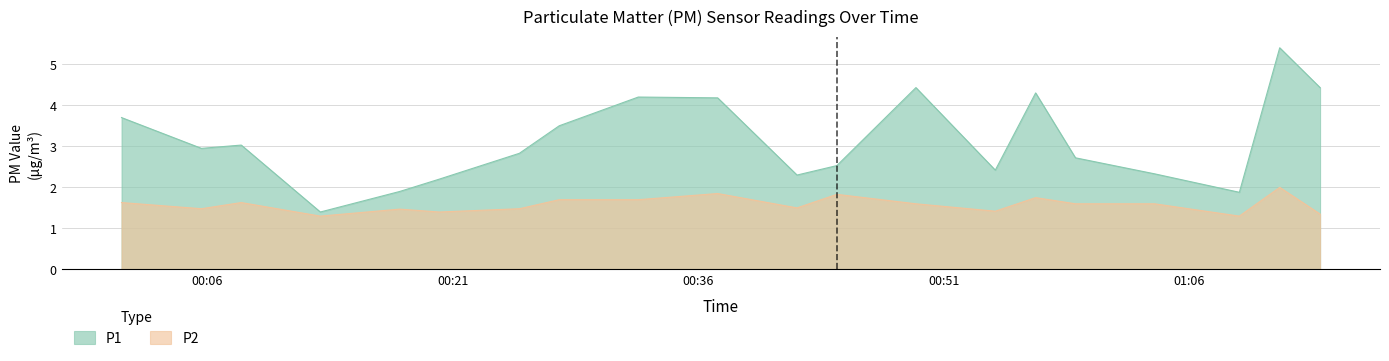

Which series has the largest range (max minus min)?

P1